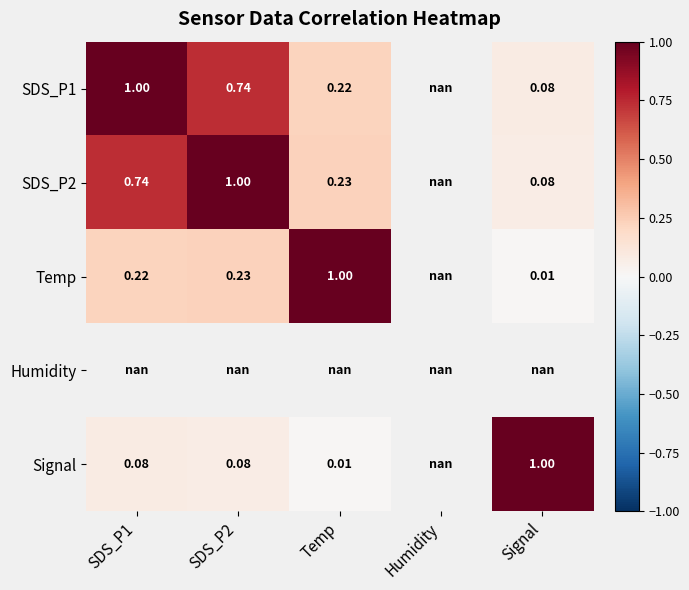

At how many categories does at least one series exceed 0?

4